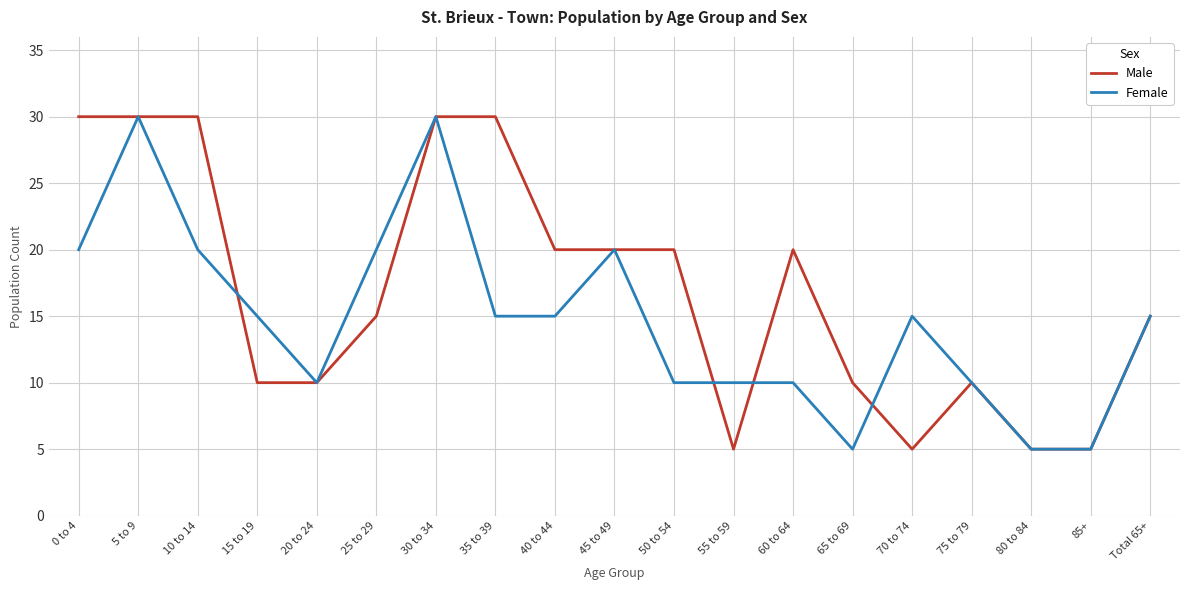

True or false: Male has a value of 30 at 10 to 14.

True